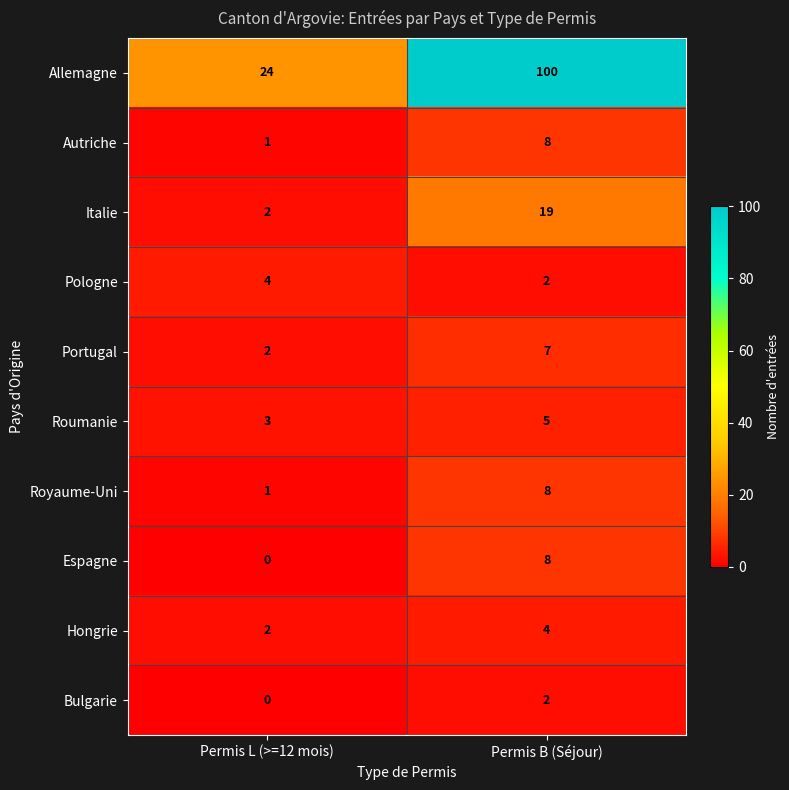

What value does the Italie series have at Permis B (Séjour), to the nearest 5?

20